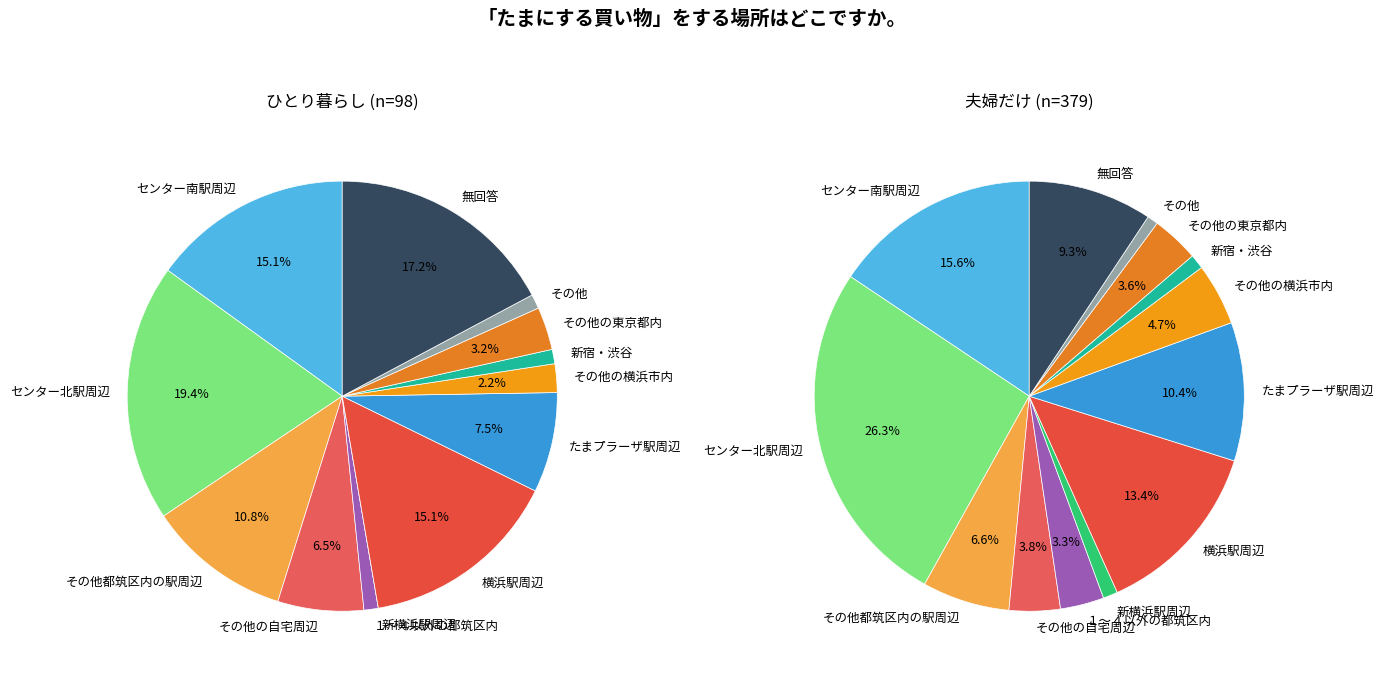

To the nearest percent, what is the combined percentage of 横浜駅周辺 and センター北駅周辺?

34%